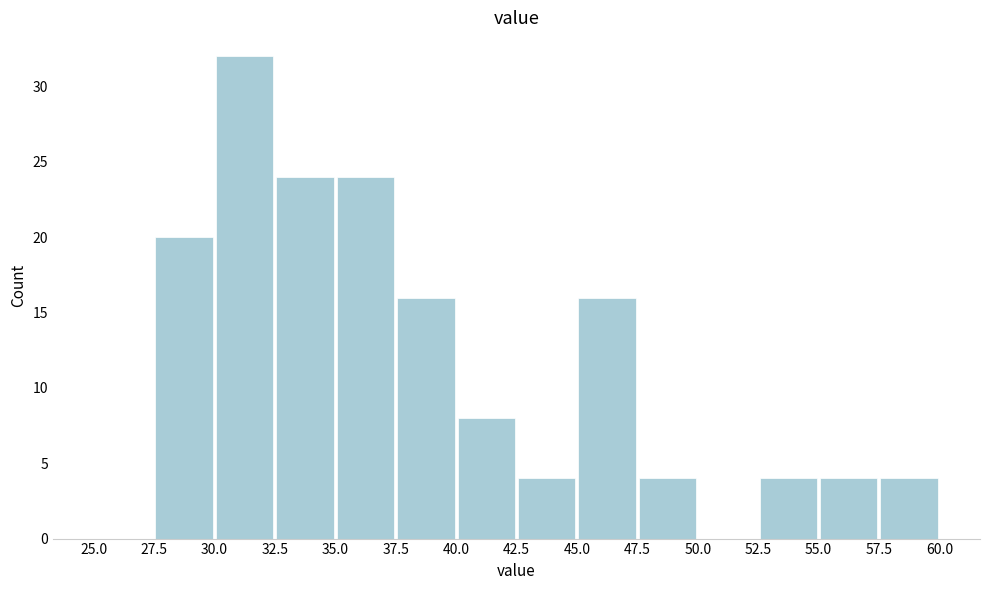

What is the height of the bar covering 57.5 to 60.0 on the x-axis? The values are not printed on the chart, so give them approximately, as read against the axis.

4